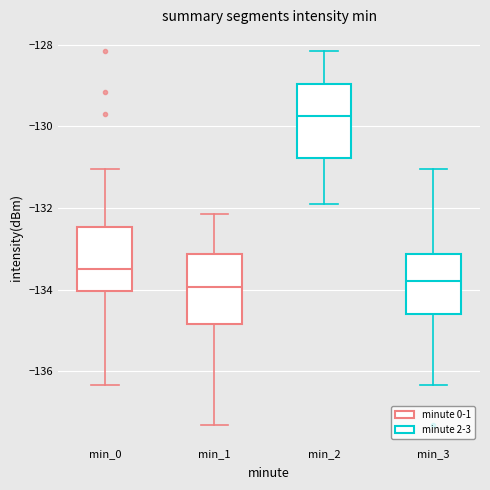

Reading left to right, read every box against the y-axis: the position of its median line, the range the box covers, and the ends of its whiskers. The values are not printed on the chart, so give them approximately, as read against the axis.

min_0: median -133.4, box -134.0 to -132.4, whiskers -136.4 to -131.0
min_1: median -134.0, box -134.8 to -133.2, whiskers -137.4 to -132.2
min_2: median -129.8, box -130.8 to -129.0, whiskers -131.8 to -128.2
min_3: median -133.8, box -134.6 to -133.2, whiskers -136.4 to -131.0